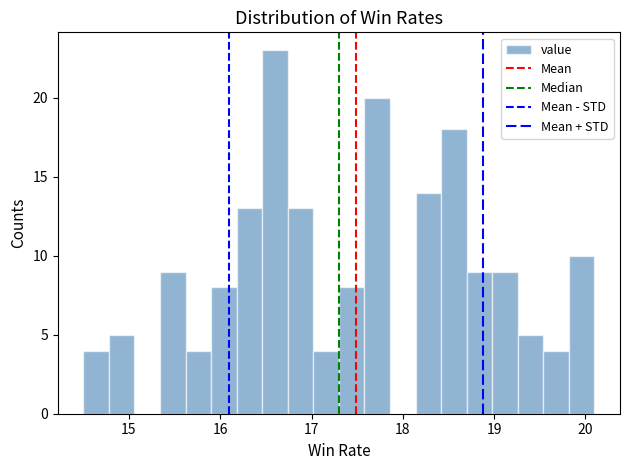

Around what value on the x-axis is the tallest bar? Give the approximate position of its centre, as read against the axis.

16.6